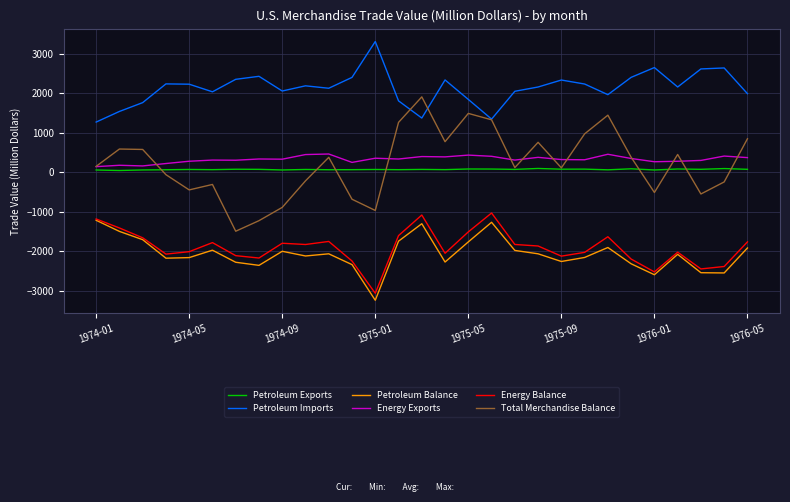

What is the greatest value displayed?

3313.0